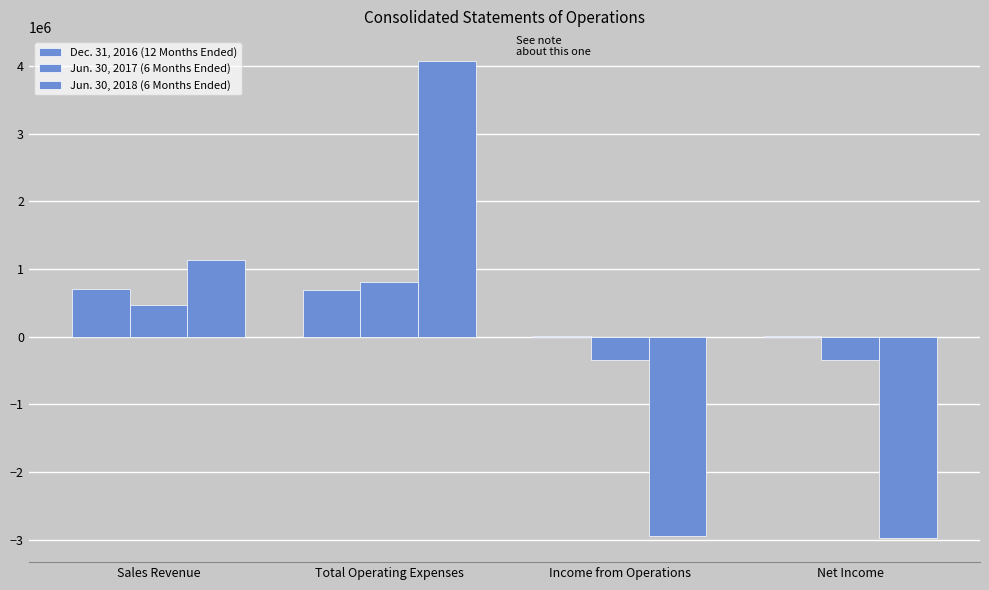

Does the chart contain stacked bars?

No